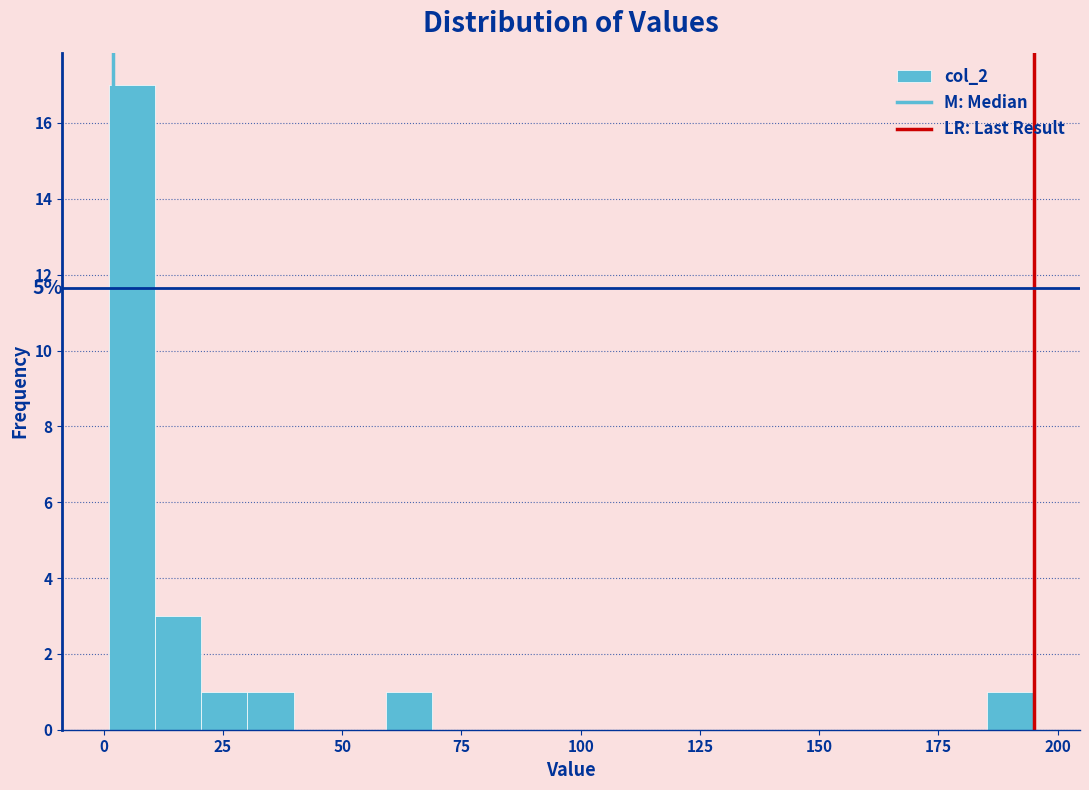

Read against the x-axis, roughly where is the centre of the tallest bar?

5